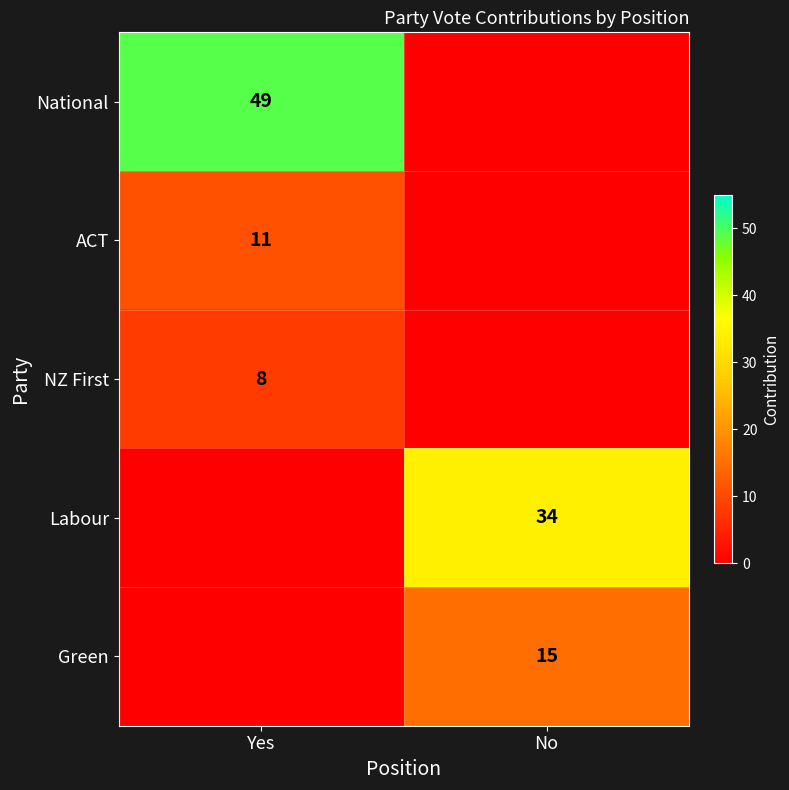

List the labels in order of Labour value, smallest first.

Yes, No